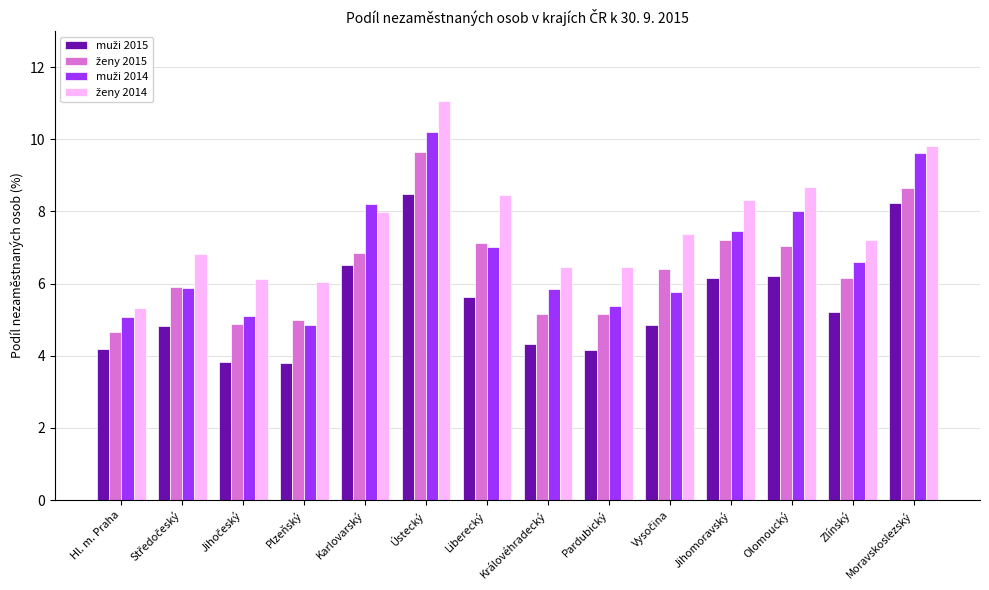

How many bars are there in total?

56